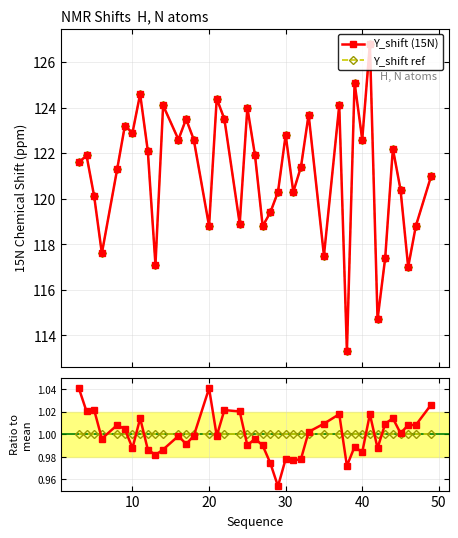

Where is Y_shift ref nearest to the value 120?

20